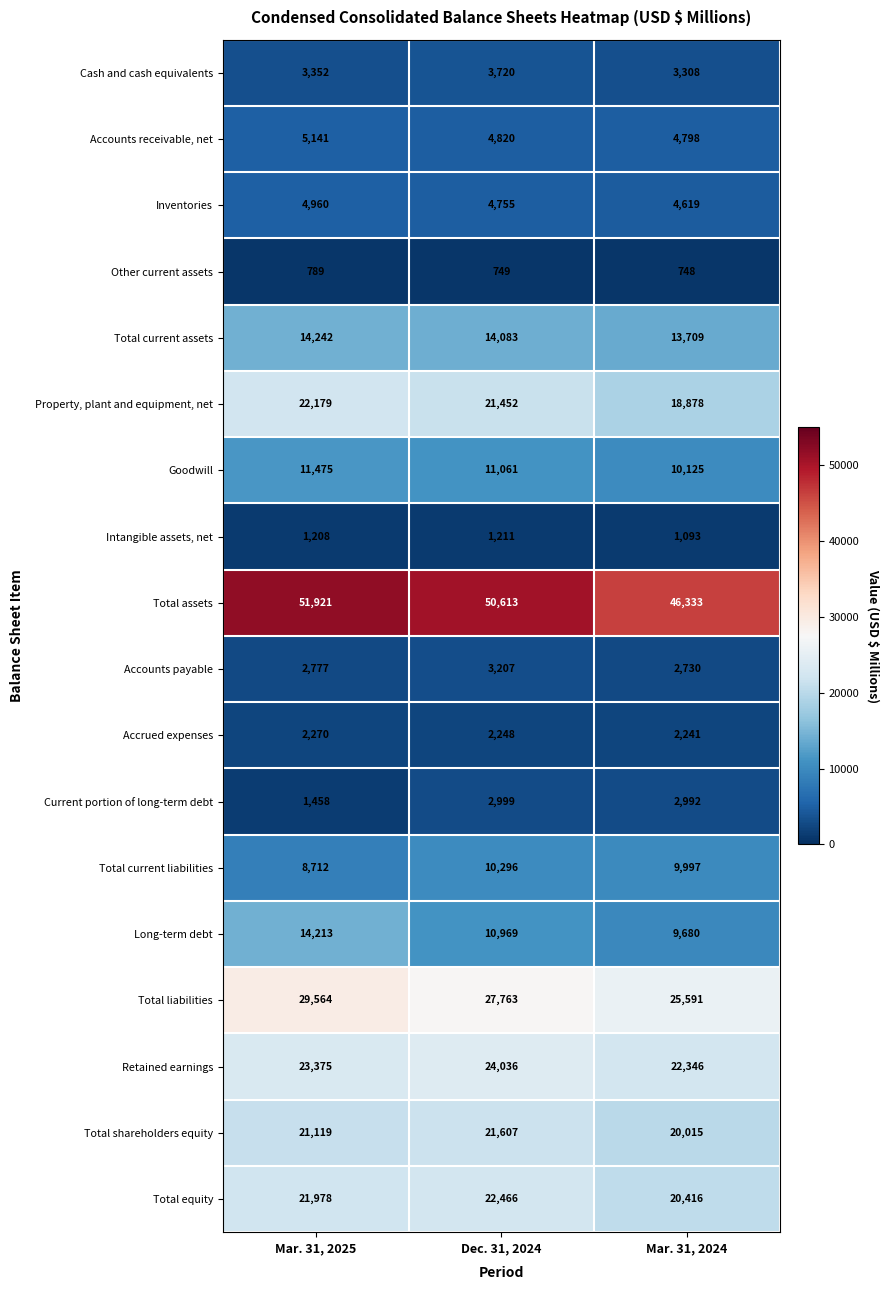

Between Dec. 31, 2024 and Mar. 31, 2024, which series saw the biggest shift?

Total assets